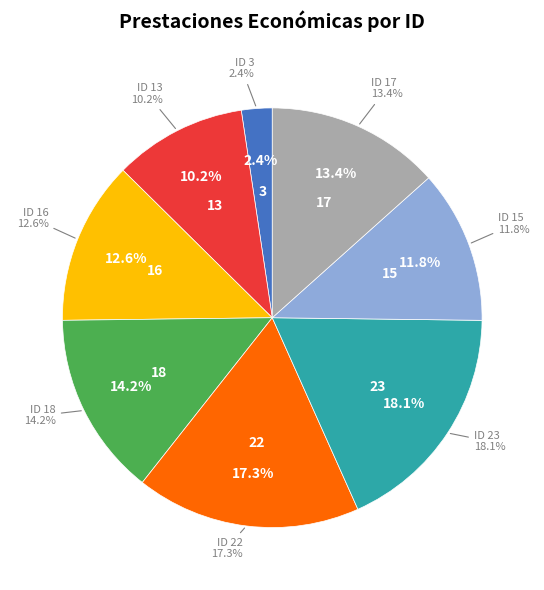

Between ID 13 and ID 23, which is larger?

ID 23